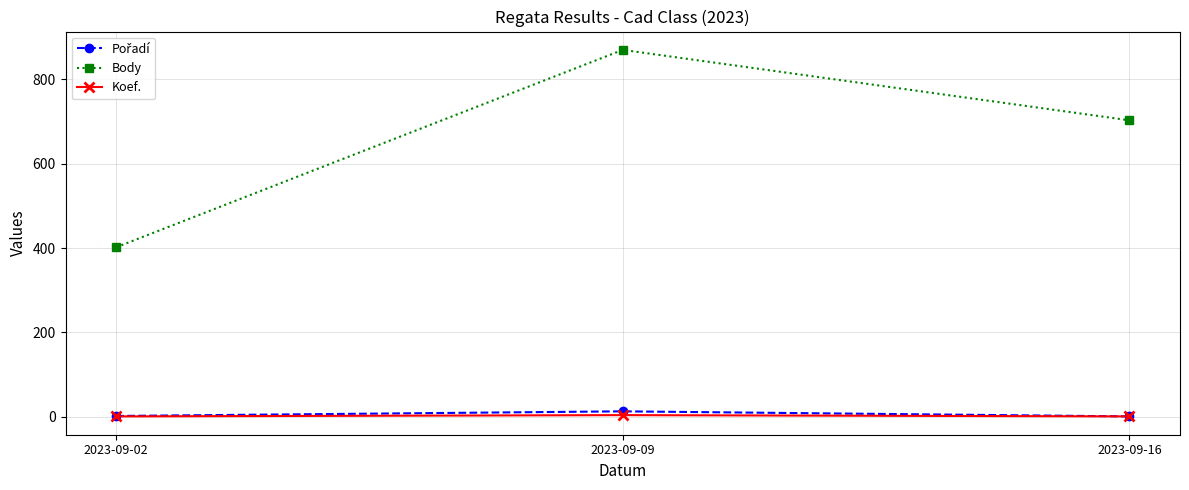

Which series changed the most between 2023-09-09 and 2023-09-16?

Body